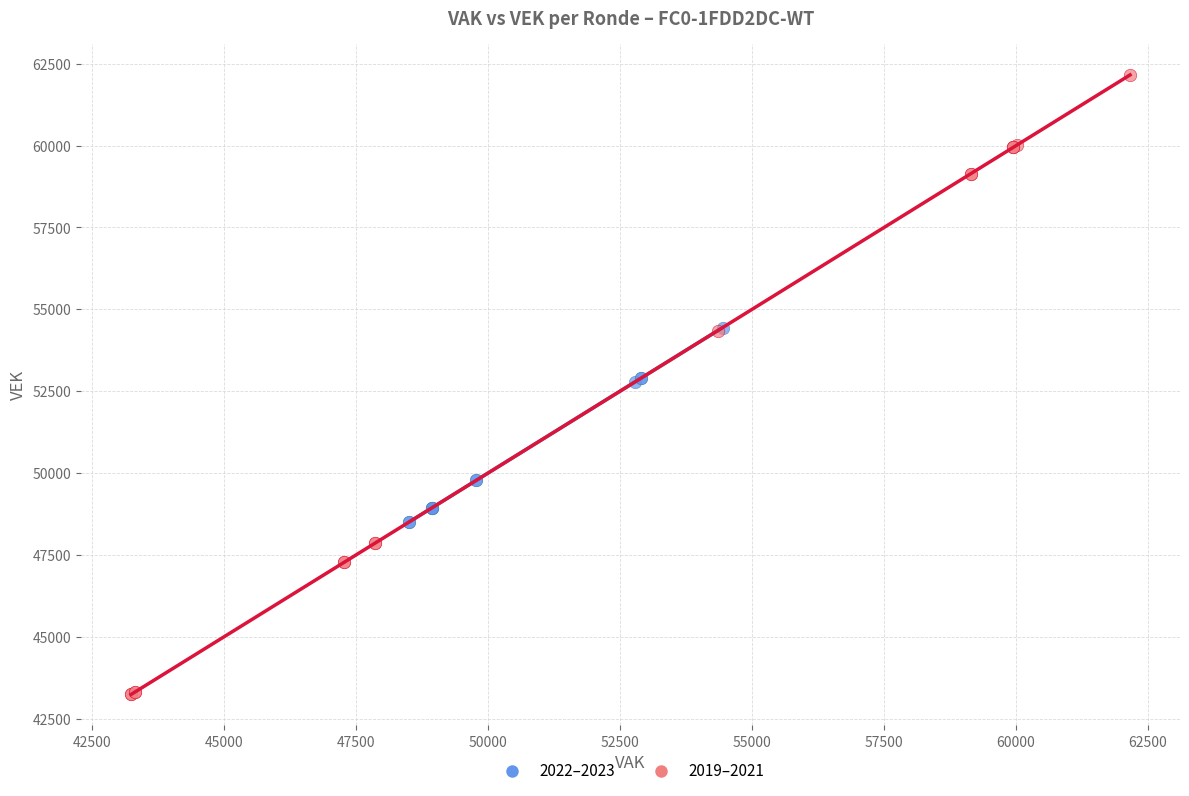

Which series reaches the maximum Y coordinate?

2019–2021